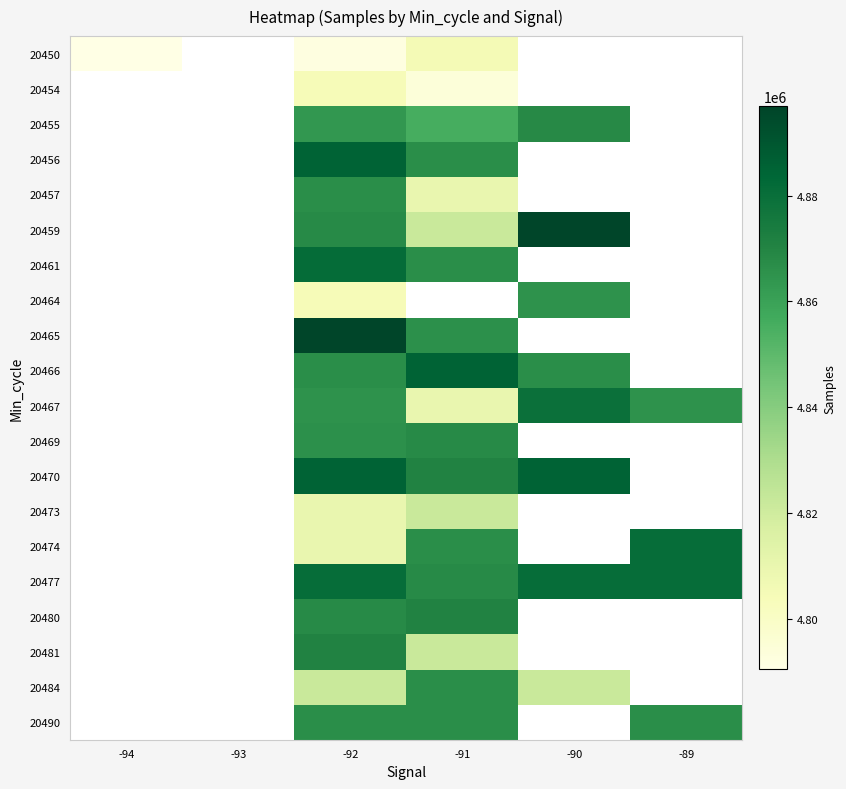

The value of 20474 at -89 is 7054182.5. True or false?

False